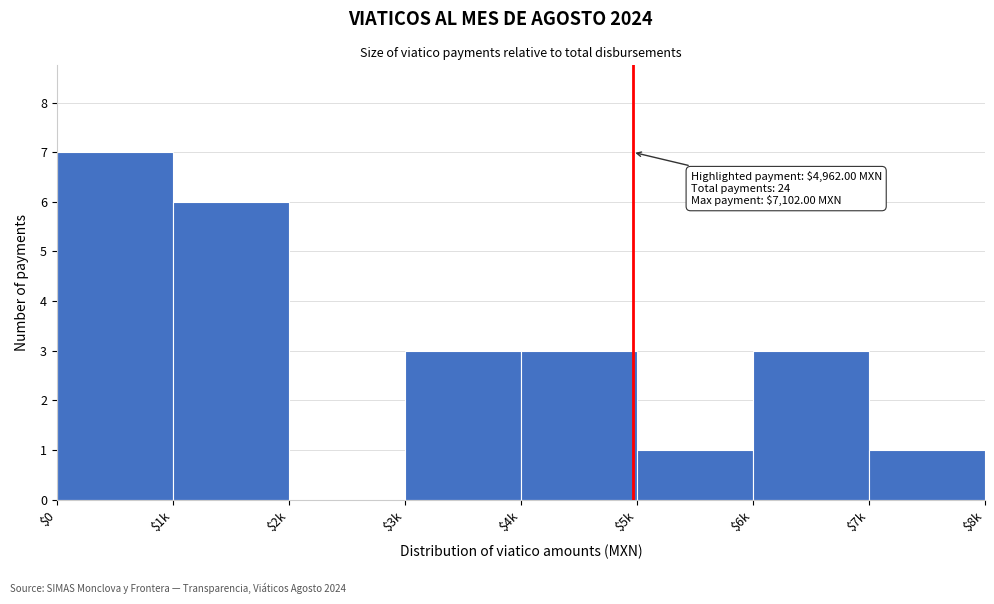

What is the sum of all values?

24